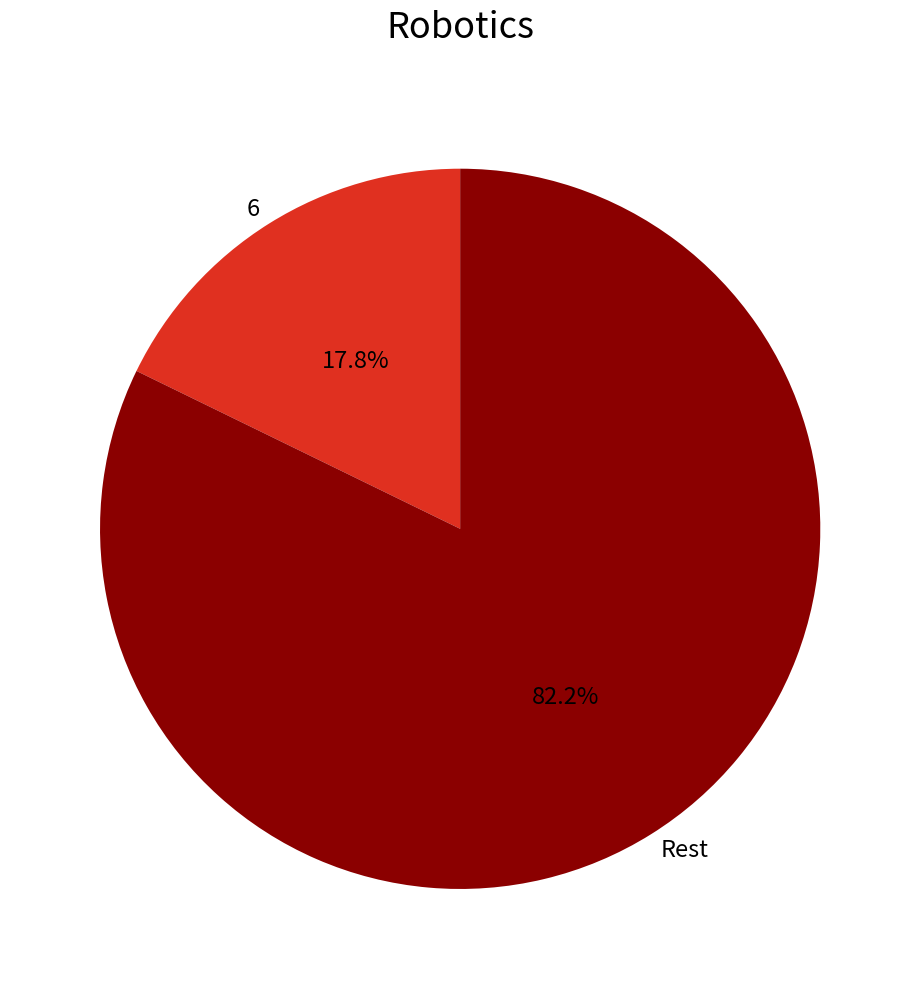

What portion of the pie excludes Rest?

17.8%